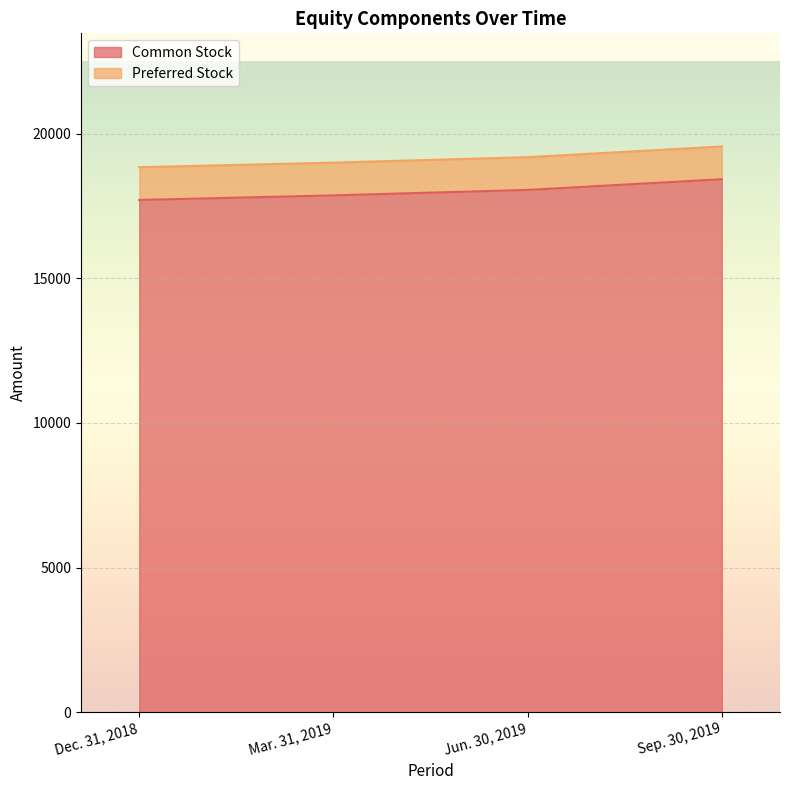

What is the sum of the values at Dec. 31, 2018 and Jun. 30, 2019?

35765